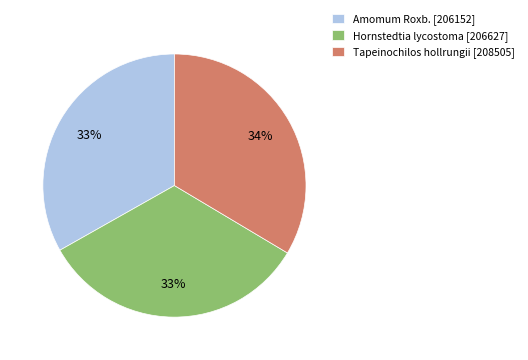

Approximately how many times larger is the value at Amomum Roxb. [206152] compared to Hornstedtia lycostoma [206627]?

1.0